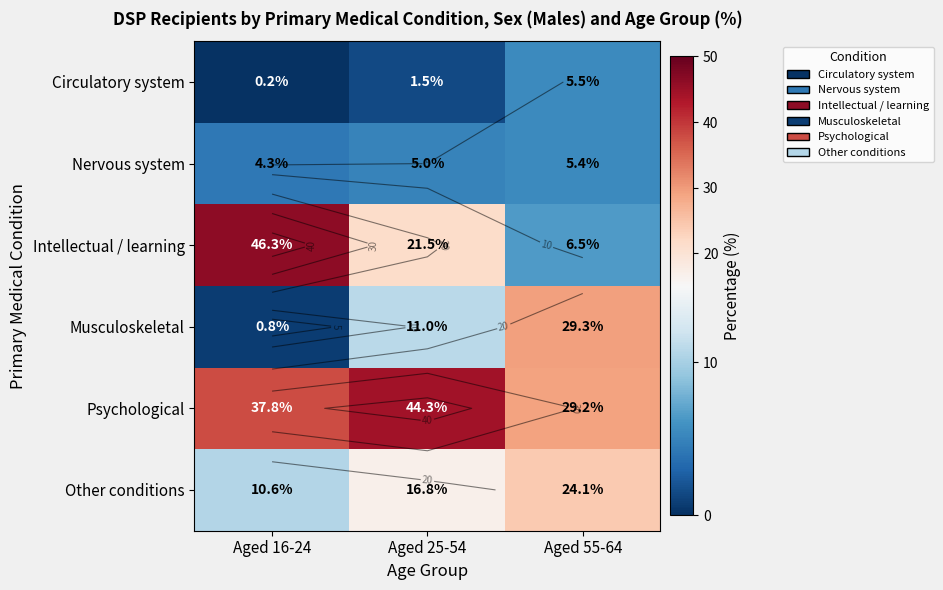

What is the difference between the maximum and minimum values in the Psychological series?

15.1